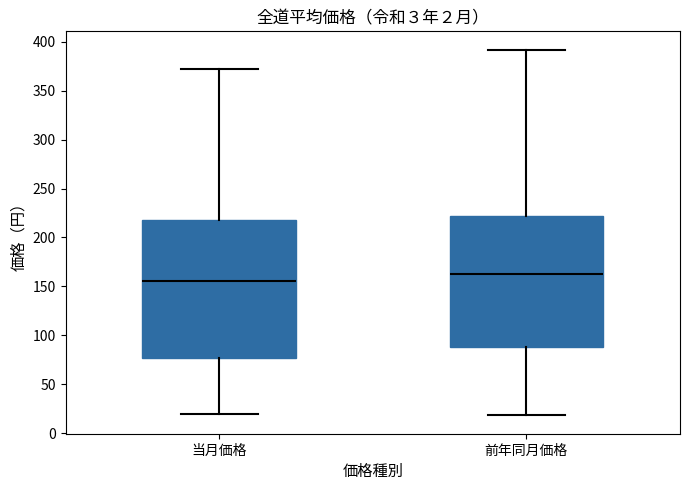

Reading left to right, read every box against the y-axis: the position of its median line, the range the box covers, and the ends of its whiskers. The values are not printed on the chart, so give them approximately, as read against the axis.

当月価格: median 155, box 75 to 220, whiskers 20 to 370
前年同月価格: median 165, box 90 to 220, whiskers 20 to 390